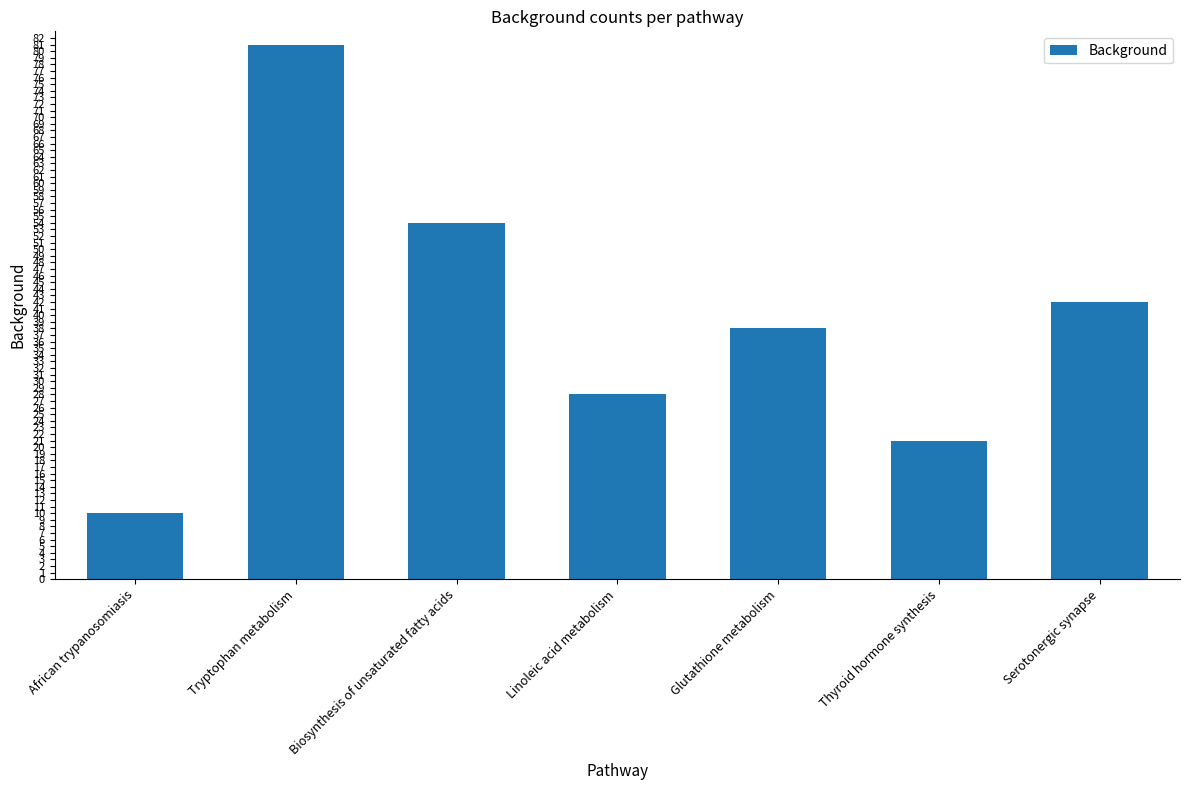

How many bars are there in total?

7